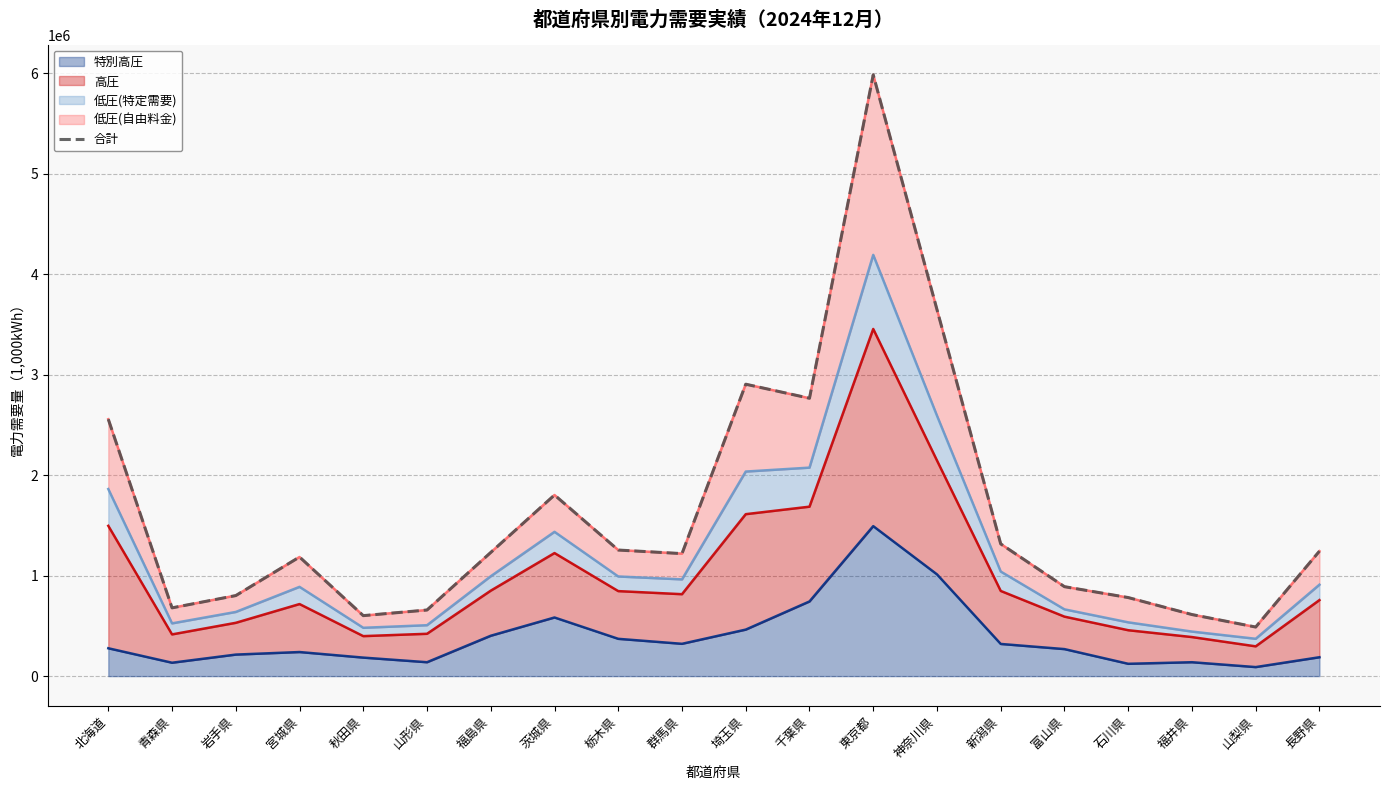

The value of 特別高圧 at 山形県 is 138213.4. True or false?

True